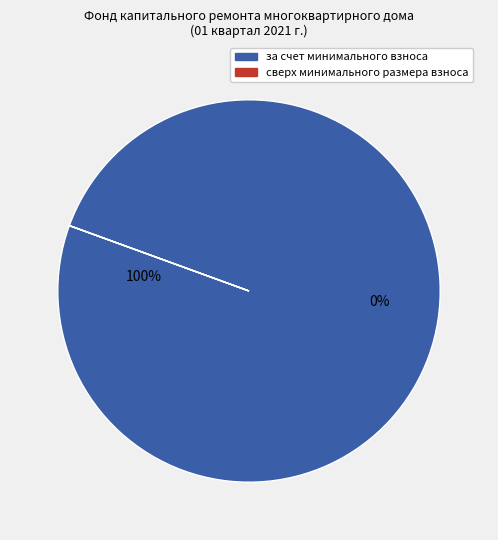

True or false: сверх минимального размера взноса accounts for 14% of the total.

False